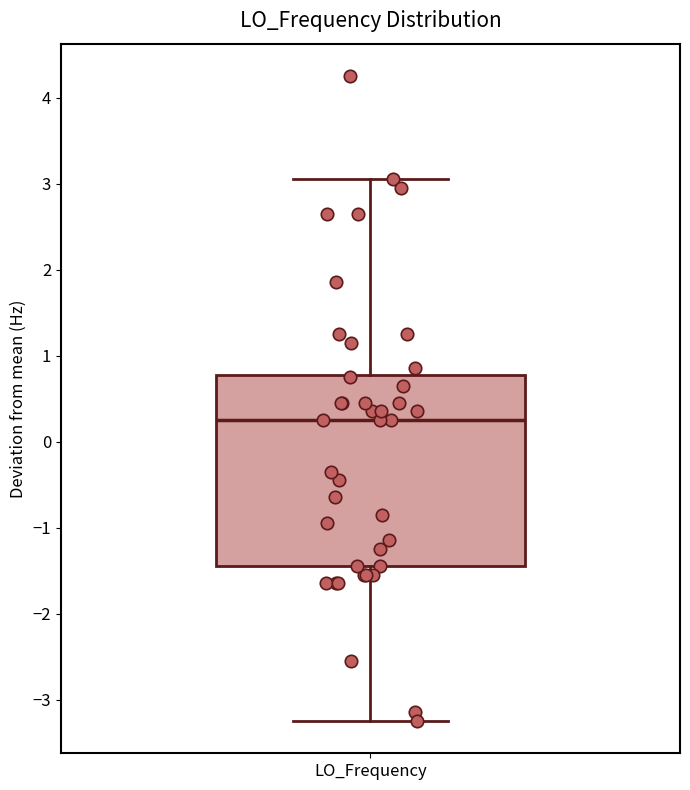

Transcribe this box plot: give where the median line is, the range the box spans, and where the two whiskers end, as read against the y-axis. The values are not printed on the chart, so give them approximately, as read against the axis.

median 0.3, box -1.4 to 0.8, whiskers -3.2 to 3.1